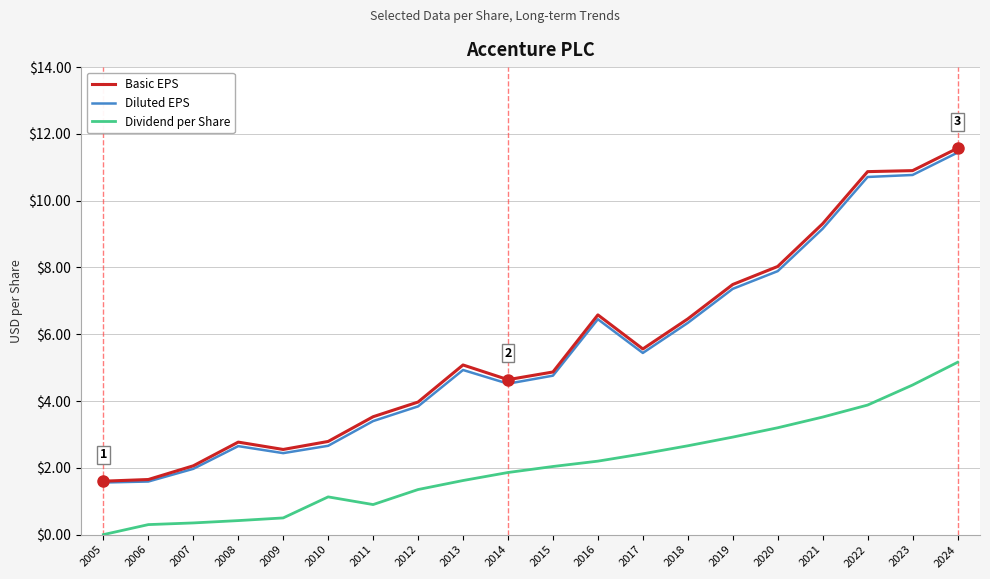

At which category is the sum across all series the highest?

2024